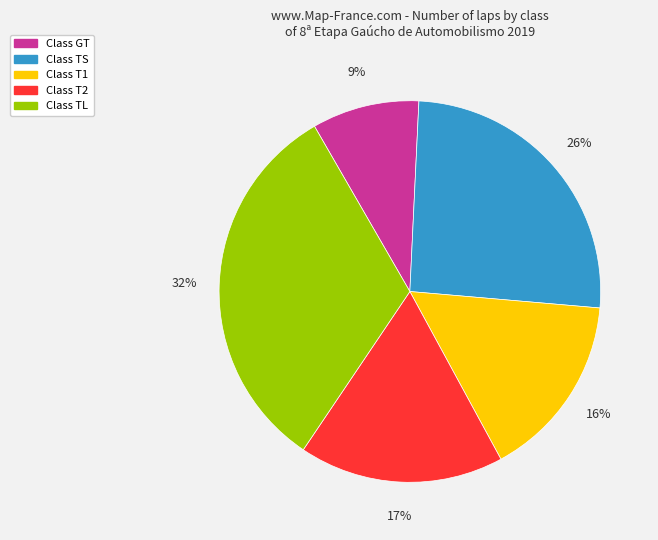

Is there a majority slice in this chart?

No